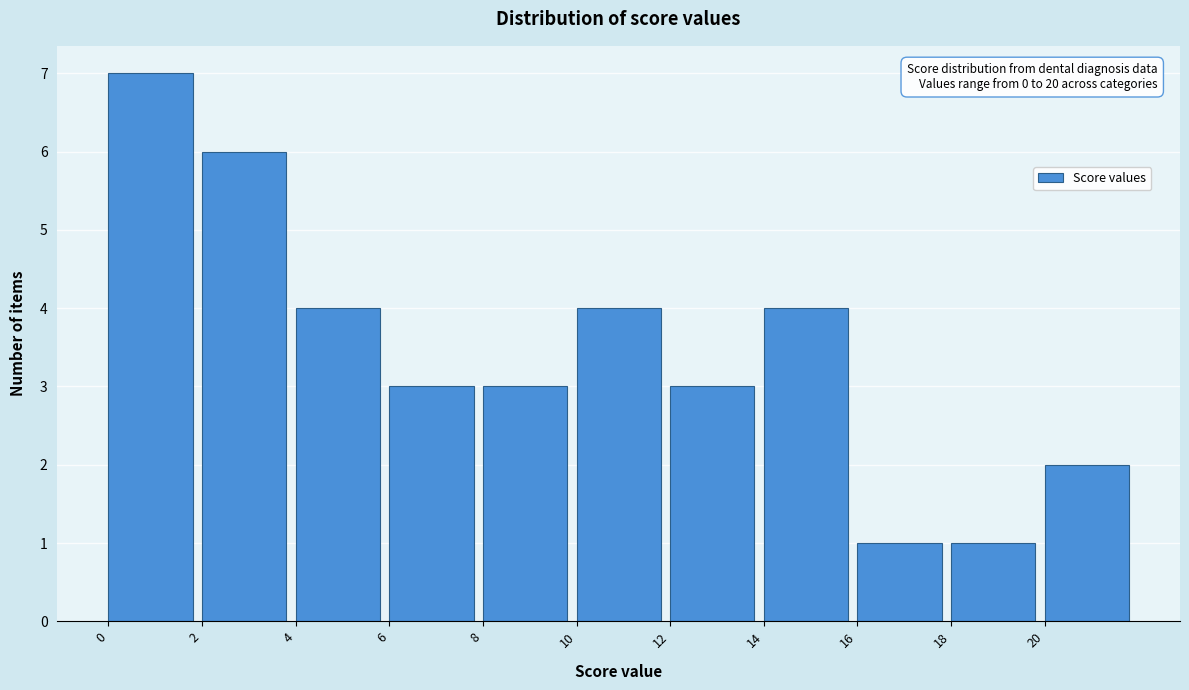

Which range on the x-axis has the tallest bar?

0 to 2